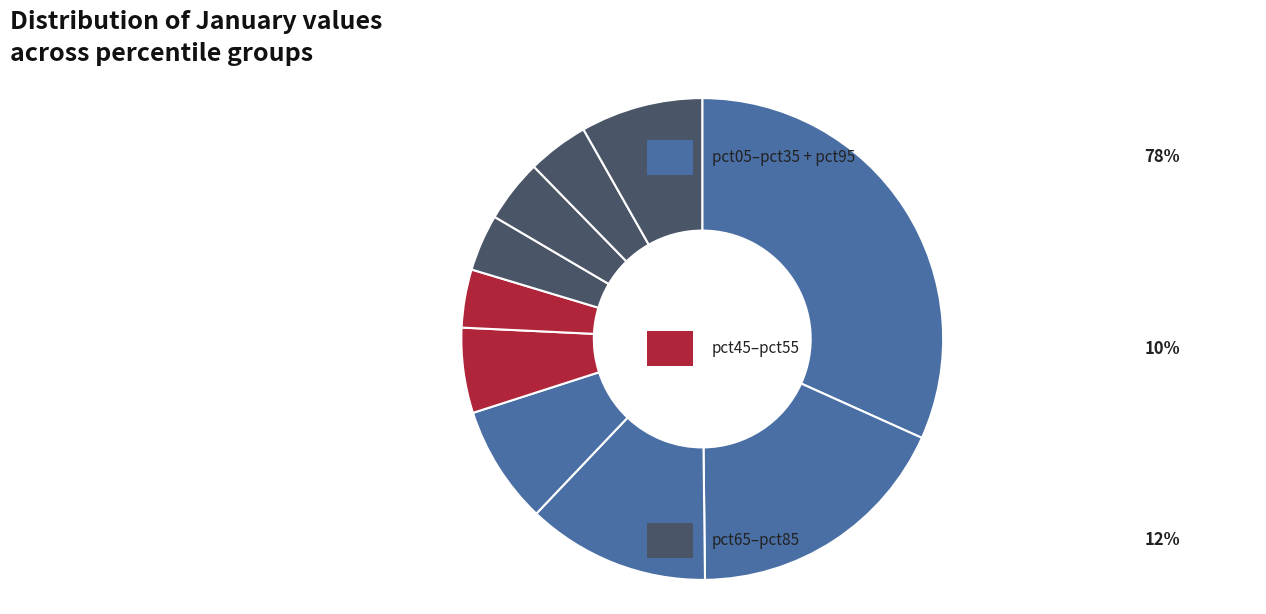

How many slices are in this pie chart?

10